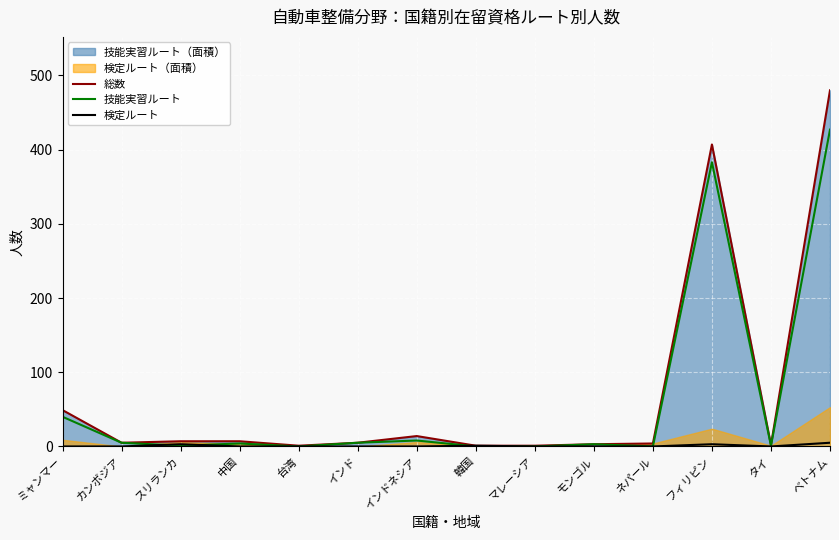

How many lines are shown in the chart?

3